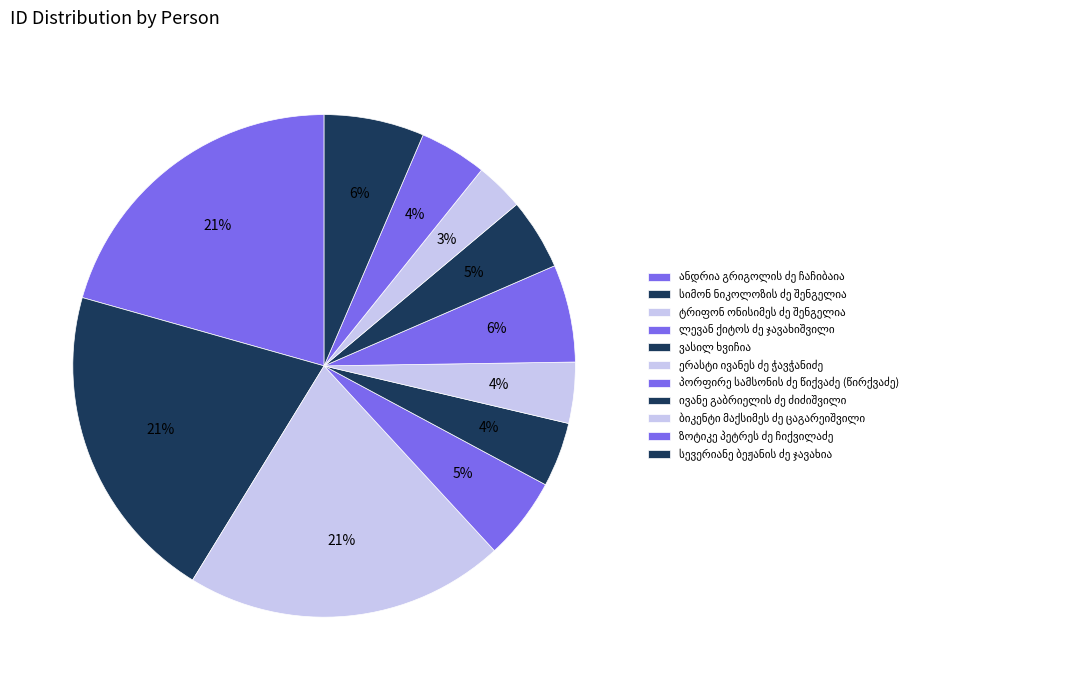

To the nearest percent, what portion does პორფირე სამსონის ძე წიქვაძე (წირქვაძე) represent?

6%